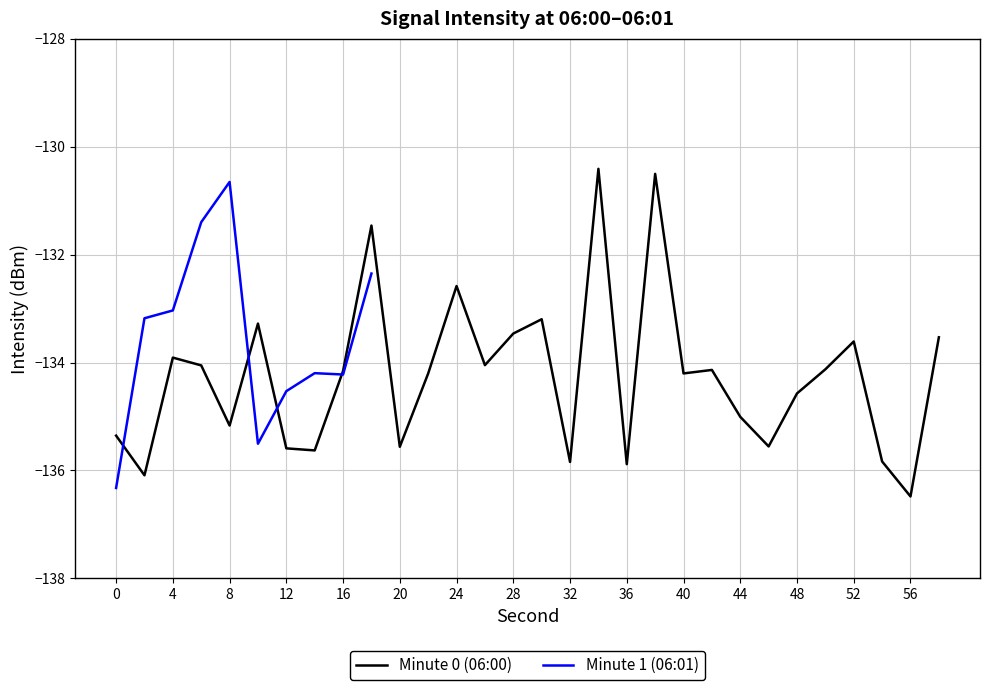

Is it true that Minute 0 (06:00) equals -52.4 at 36?

False